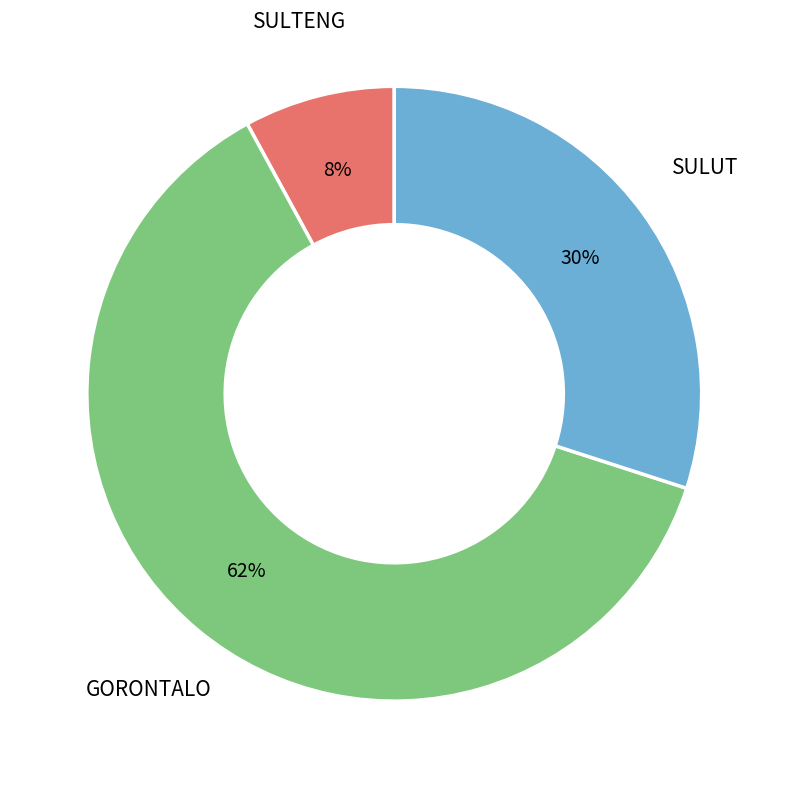

Combined, do SULTENG and SULUT account for over 50%?

No